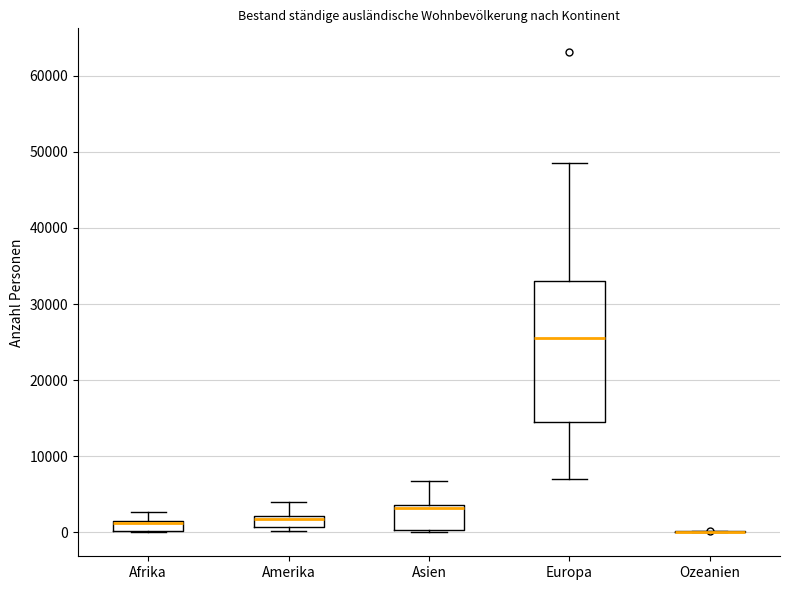

Where is the lower edge of the box for Asien on the y-axis? The values are not printed on the chart, so give them approximately, as read against the axis.

0